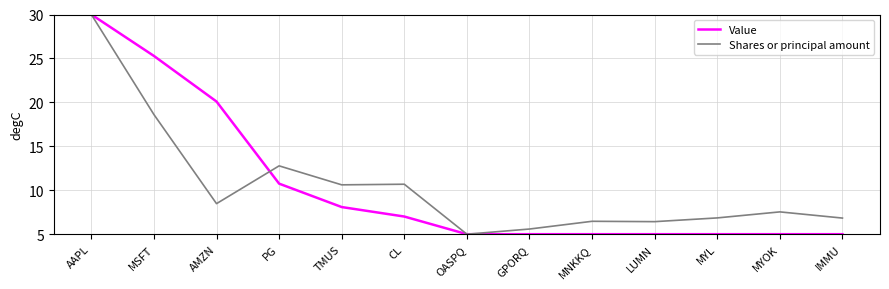

What is the highest value of the Value series?

30.0